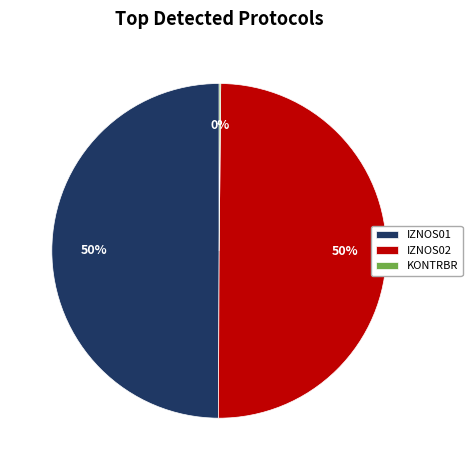

Approximately how many times larger is the value at IZNOS02 compared to IZNOS01?

1.0